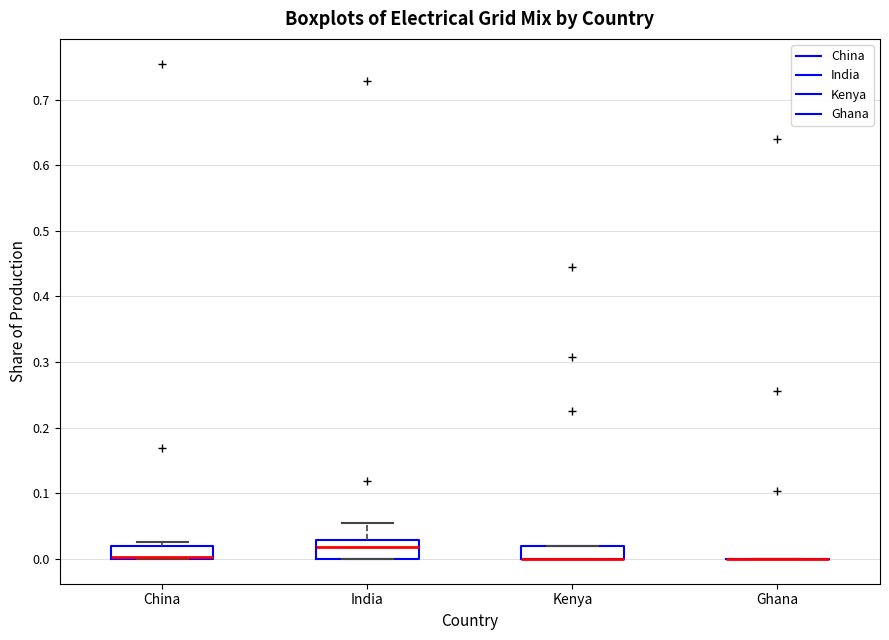

Where is the upper edge of the box for Kenya on the y-axis? The values are not printed on the chart, so give them approximately, as read against the axis.

0.02